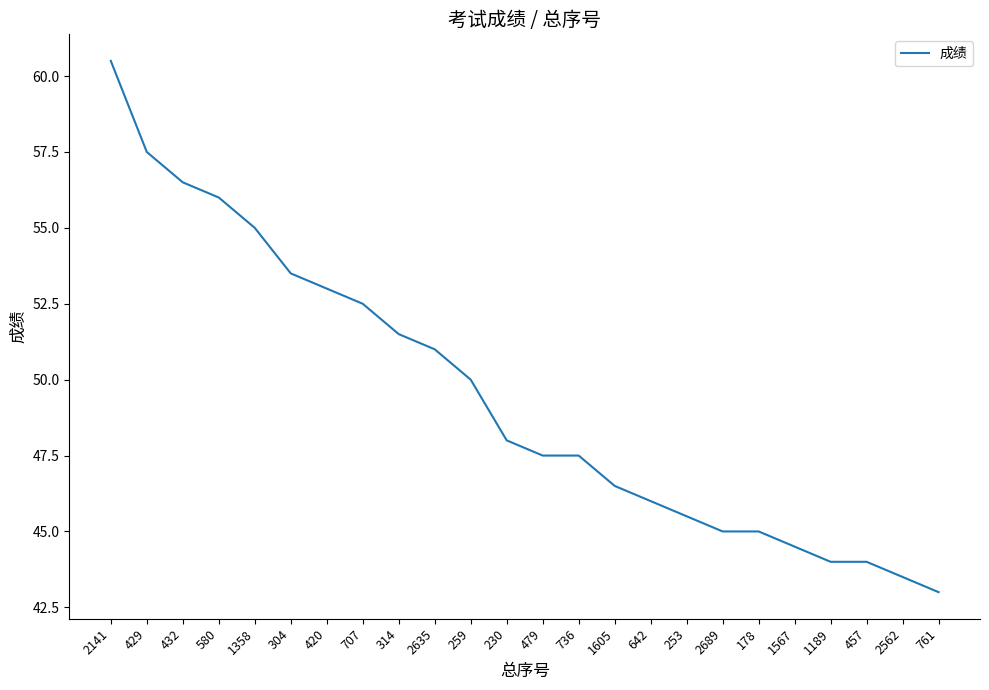

What is the sum of the values at 178 and 2689?

90.0